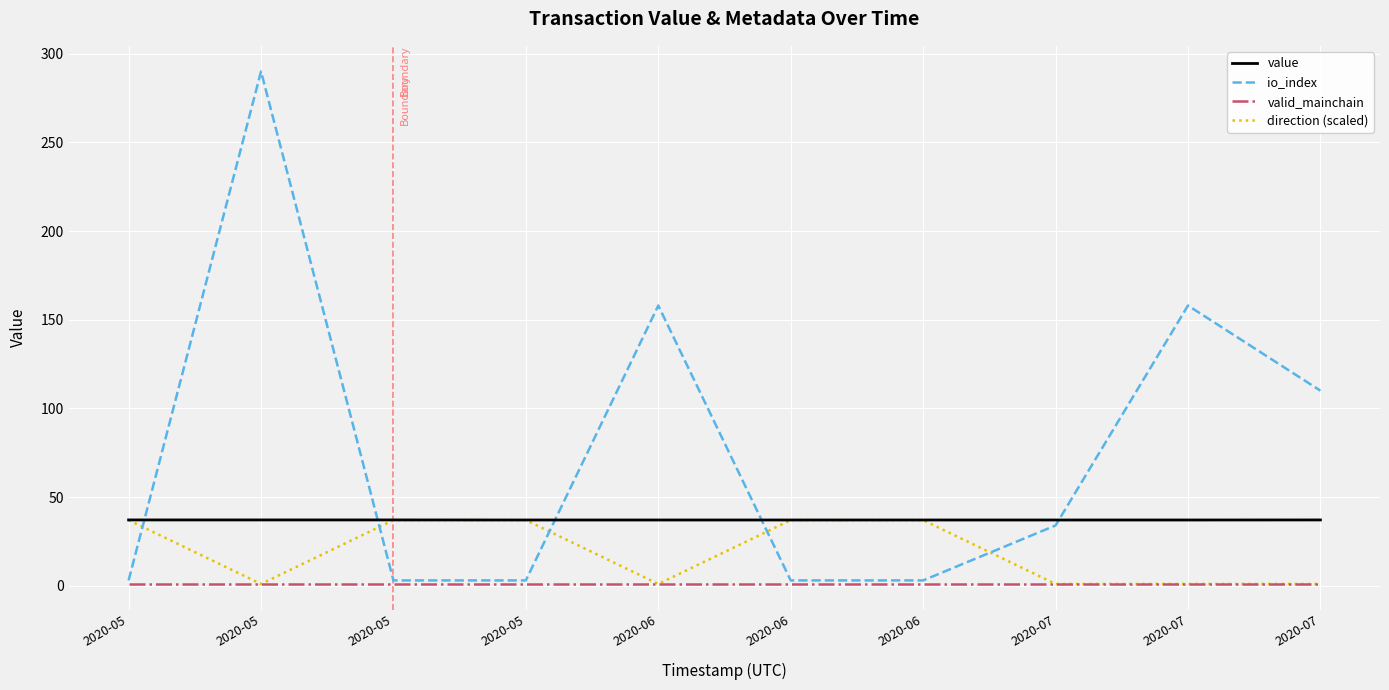

What is the difference between the maximum and minimum values in the direction (scaled) series?

36.0